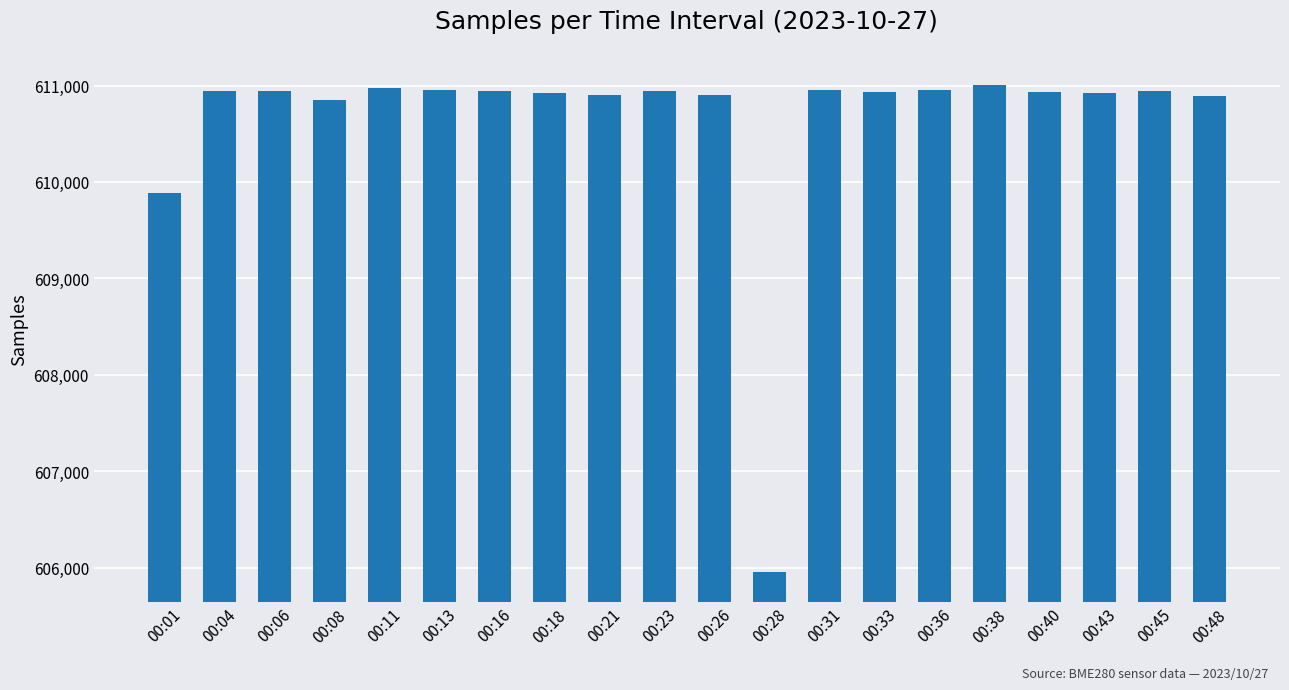

True or false: the data shows 373818 at 00:33.

False